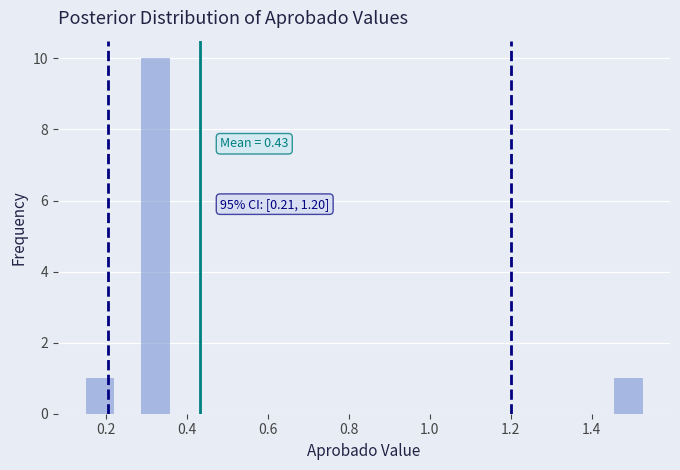

Around what value on the x-axis is the tallest bar? Give the approximate position of its centre, as read against the axis.

0.32